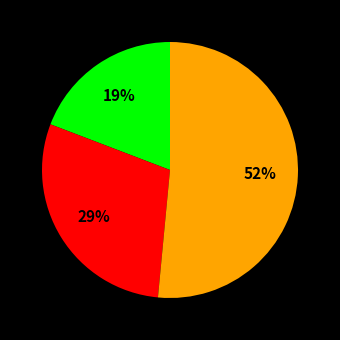

Does any single category account for the majority?

Yes